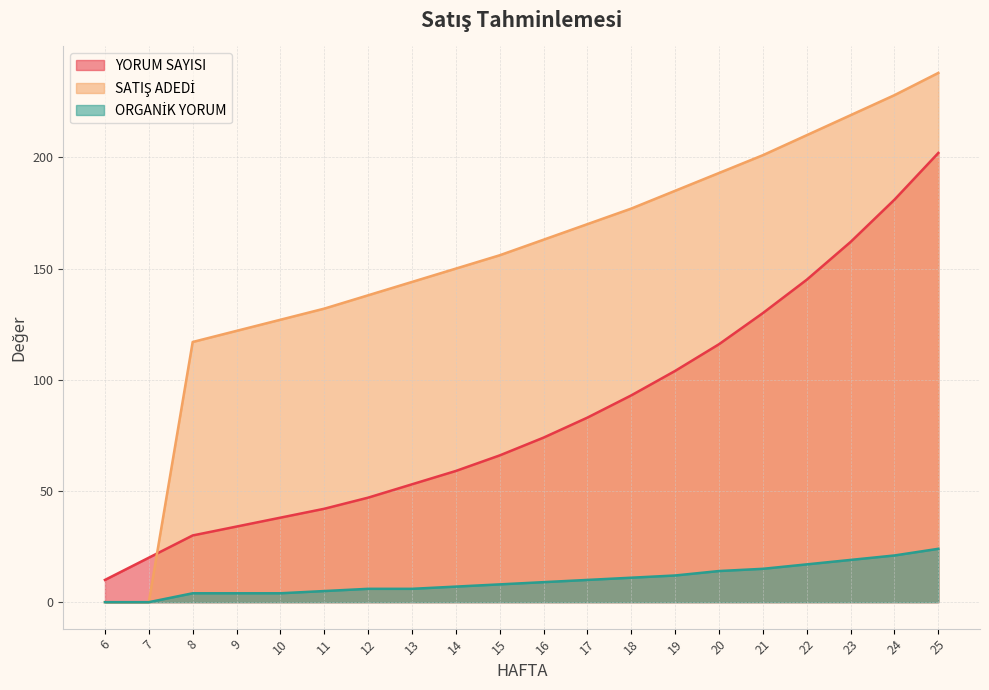

At 22, list the series in order from largest to smallest.

SATIŞ ADEDİ, YORUM SAYISI, ORGANİK YORUM